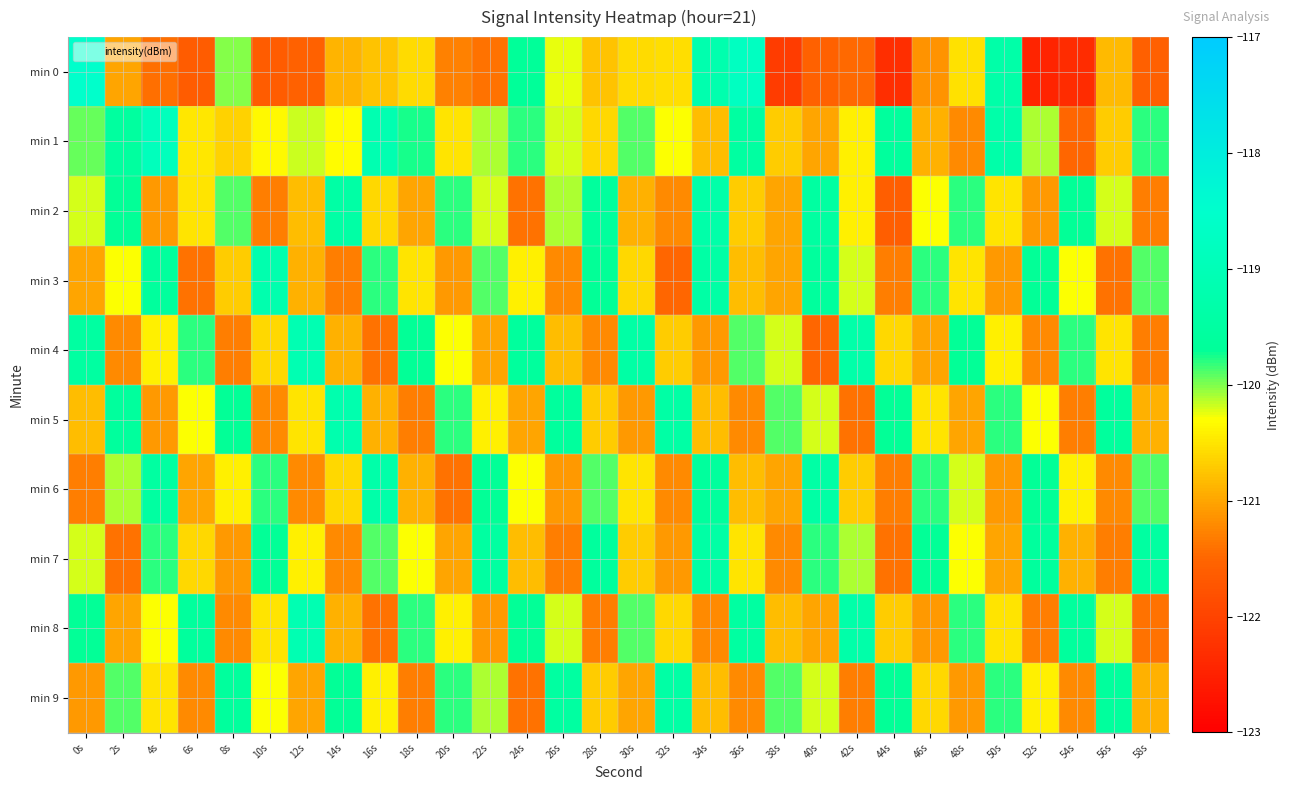

At 14s, list the series in order from largest to smallest.

min 5, min 2, min 9, min 1, min 6, min 0, min 4, min 8, min 7, min 3